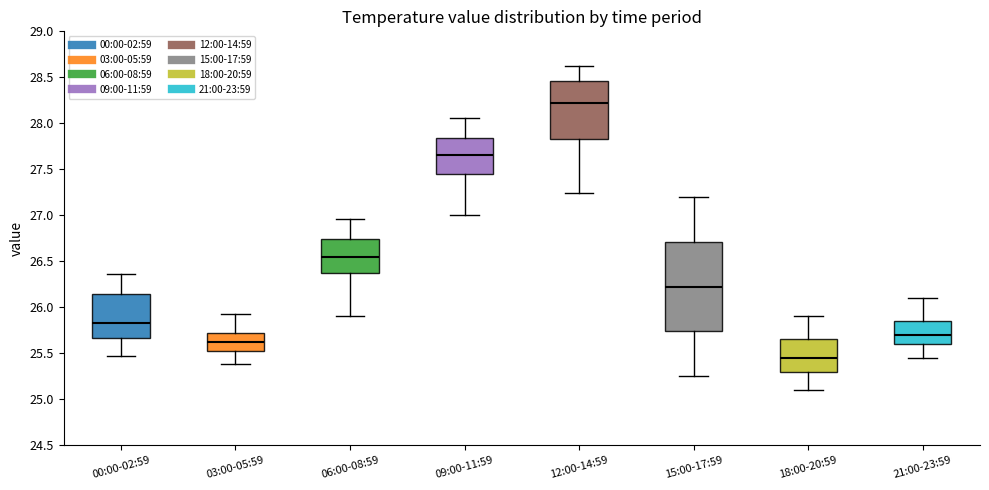

Reading left to right, read every box against the y-axis: the position of its median line, the range the box covers, and the ends of its whiskers. The values are not printed on the chart, so give them approximately, as read against the axis.

00:00-02:59: median 25.85, box 25.65 to 26.15, whiskers 25.45 to 26.35
03:00-05:59: median 25.60, box 25.50 to 25.70, whiskers 25.40 to 25.95
06:00-08:59: median 26.55, box 26.35 to 26.75, whiskers 25.90 to 26.95
09:00-11:59: median 27.65, box 27.45 to 27.85, whiskers 27.00 to 28.05
12:00-14:59: median 28.25, box 27.85 to 28.45, whiskers 27.25 to 28.60
15:00-17:59: median 26.25, box 25.75 to 26.70, whiskers 25.25 to 27.20
18:00-20:59: median 25.45, box 25.30 to 25.65, whiskers 25.10 to 25.90
21:00-23:59: median 25.70, box 25.60 to 25.85, whiskers 25.45 to 26.10